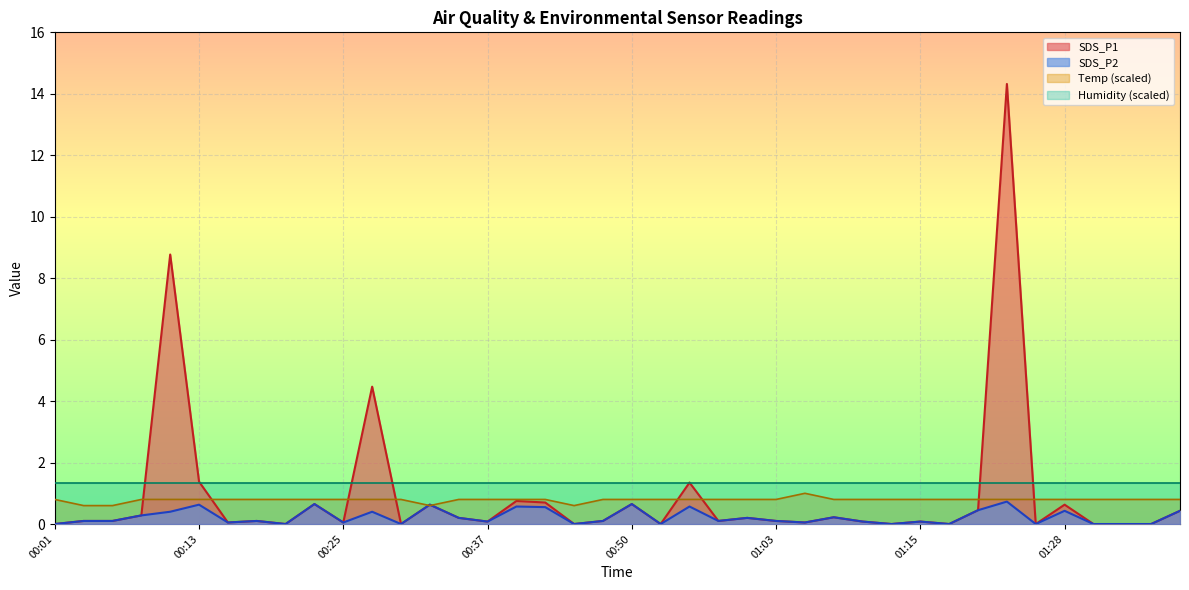

What is the average value of the SDS_P1 series?

0.9